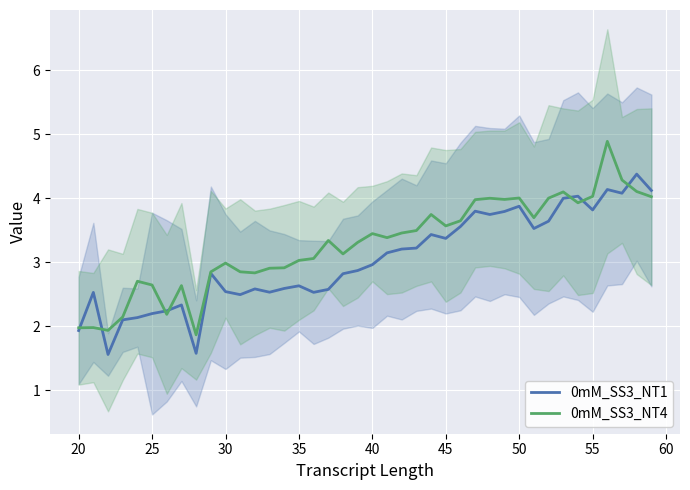

The value of 0mM_SS3_NT4 at 50 is 5.4. True or false?

False